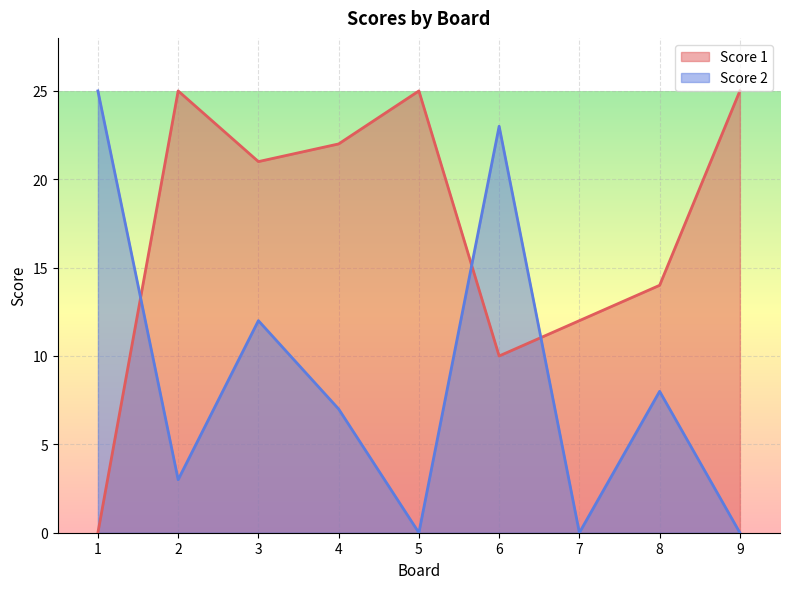

What are all the series names shown in the legend?

Score 1, Score 2